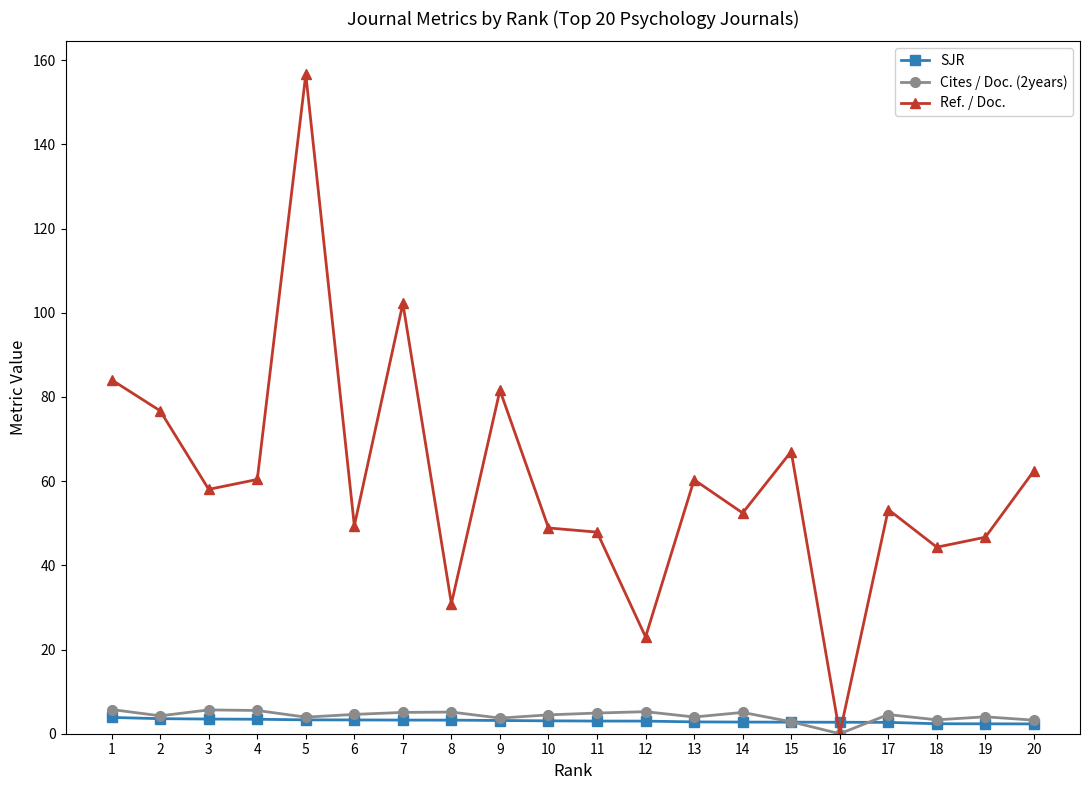

How many distinct data groups are displayed?

3